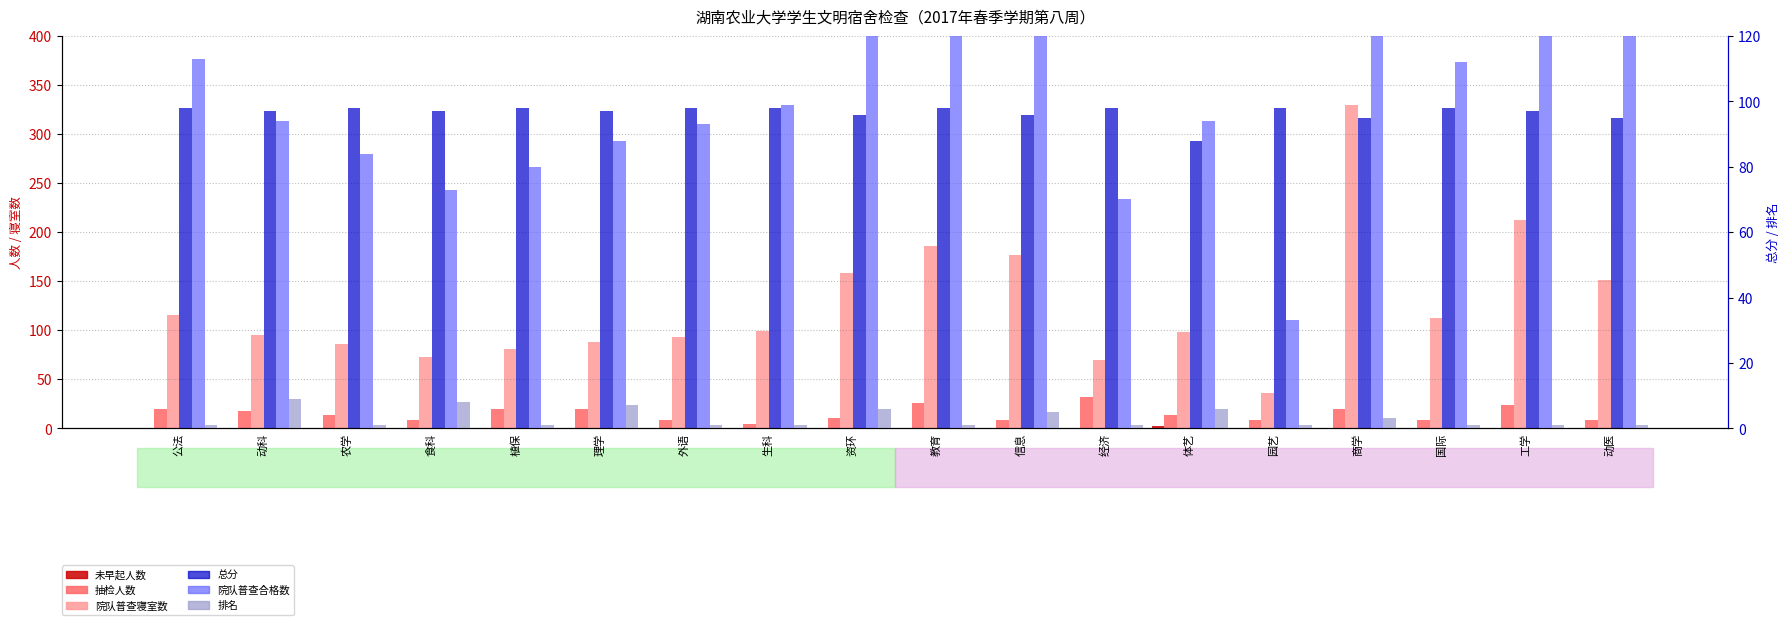

How many data points in 未早起人数 are above 0?

1